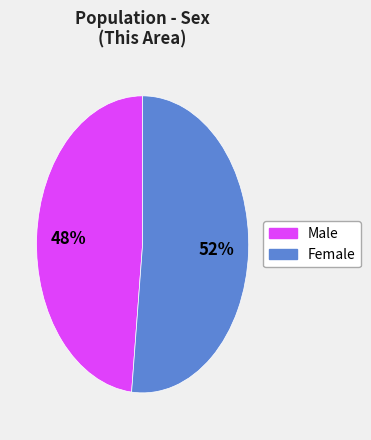

Do Male and Female together represent more than half of the pie?

Yes